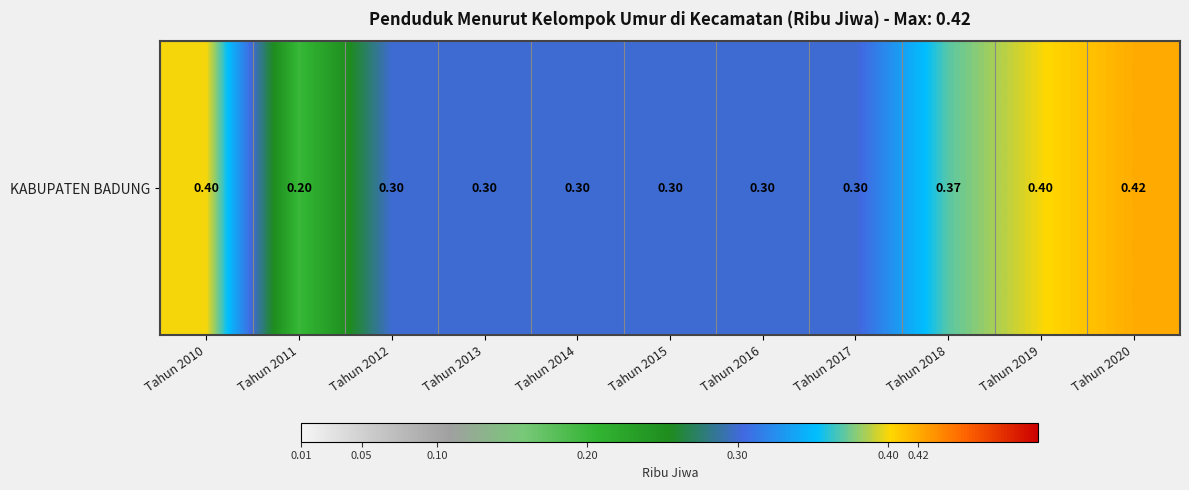

How many distinct data groups are displayed?

1